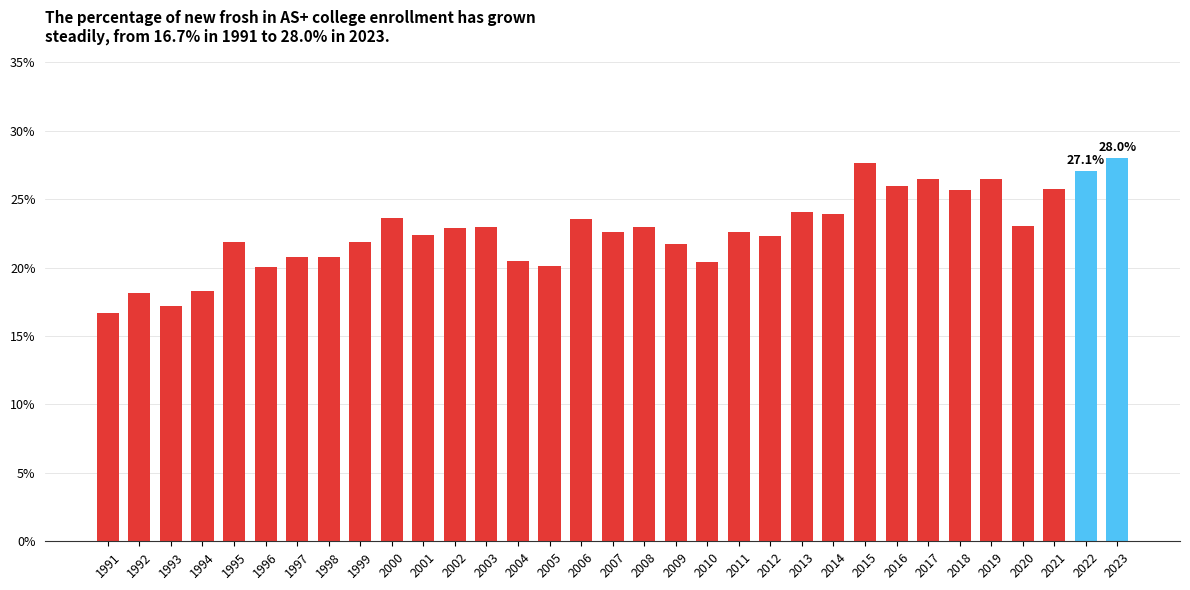

What is the smallest value displayed?

16.7